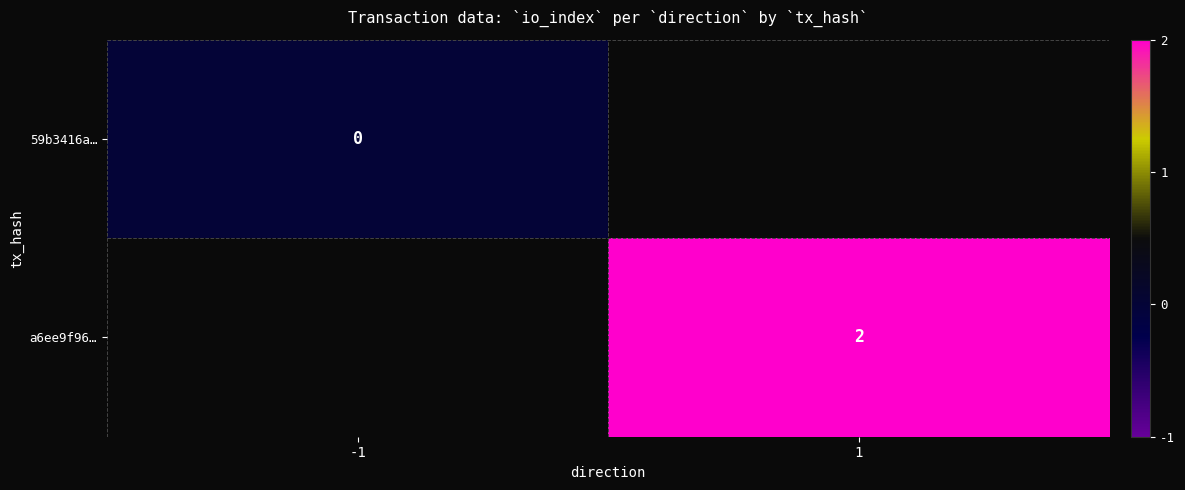

True or false: a6ee9f96… has a value of 1 at 1.

False